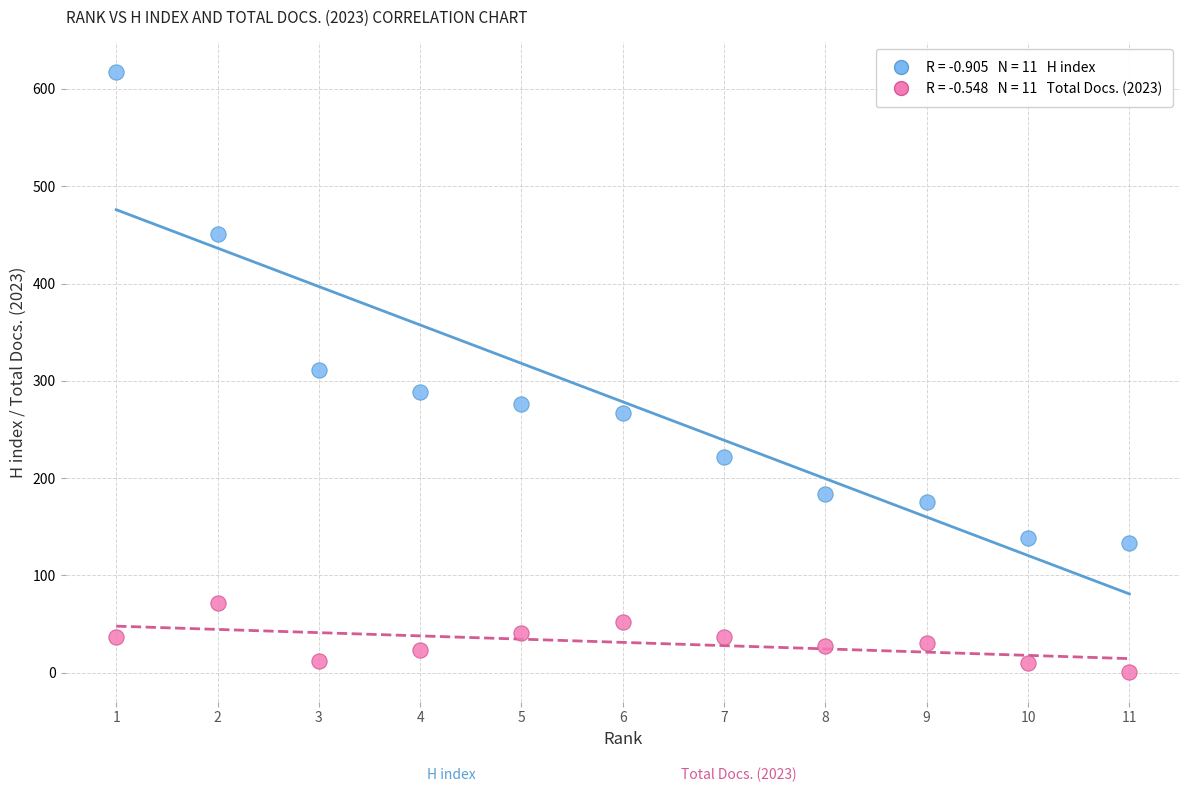

Across all data points, what is the range of X values (max minus min)?

10